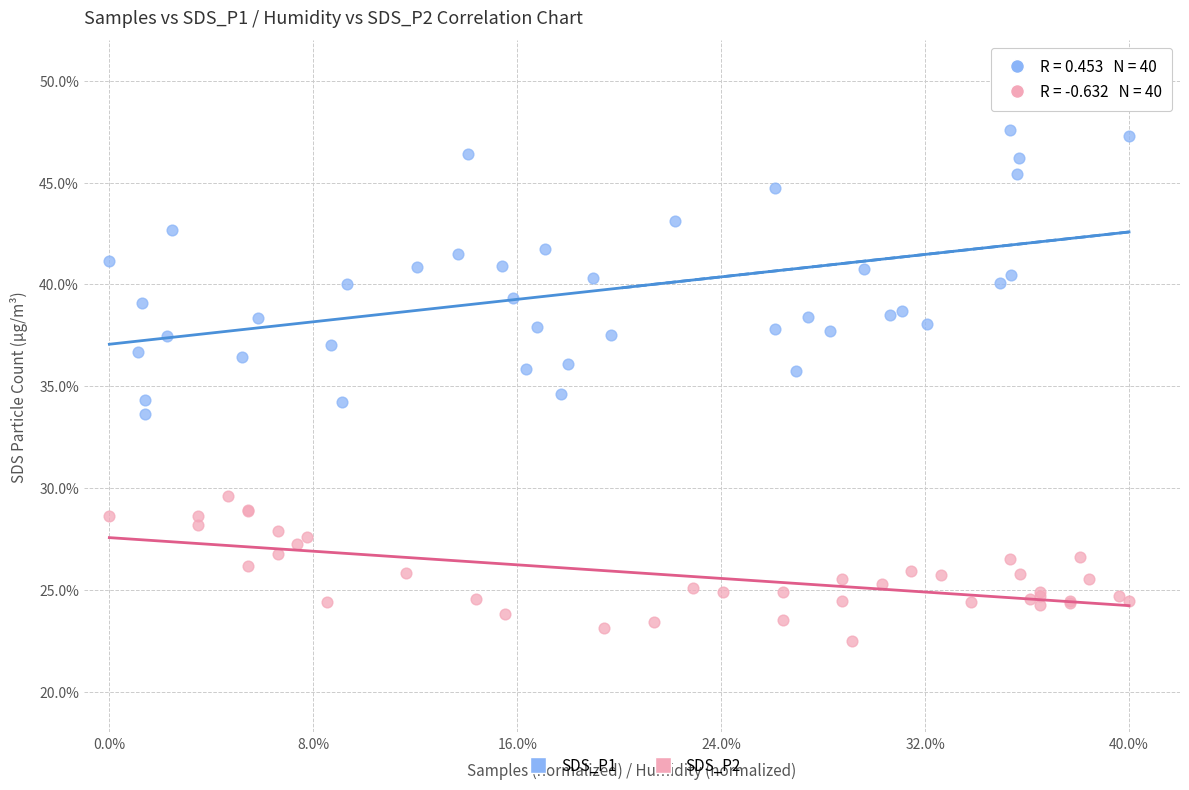

What are all the series names shown in the legend?

SDS_P1, SDS_P2